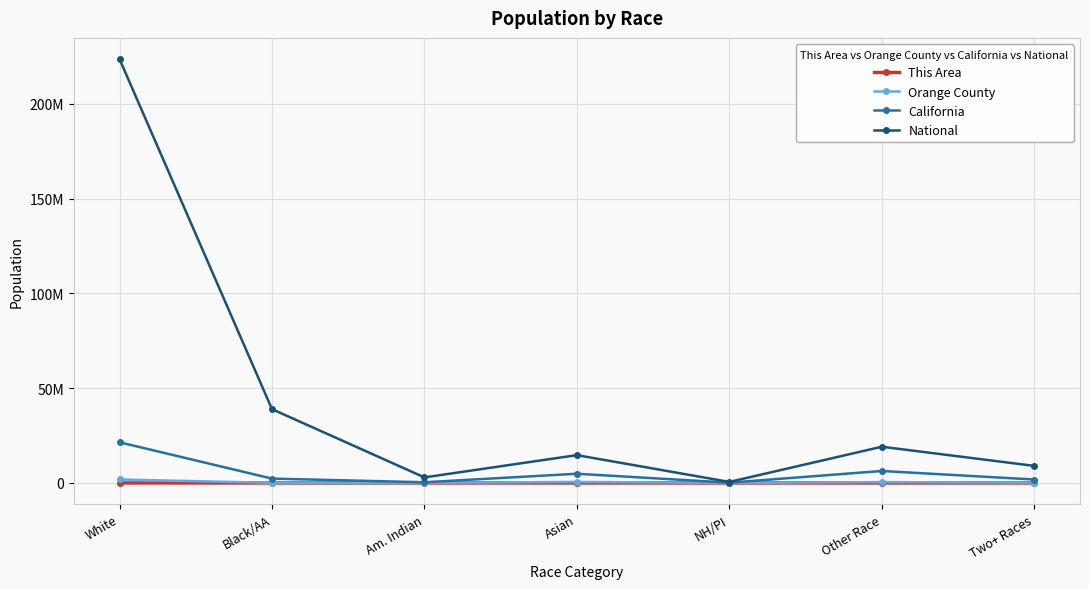

What are all the series names shown in the legend?

This Area, Orange County, California, National